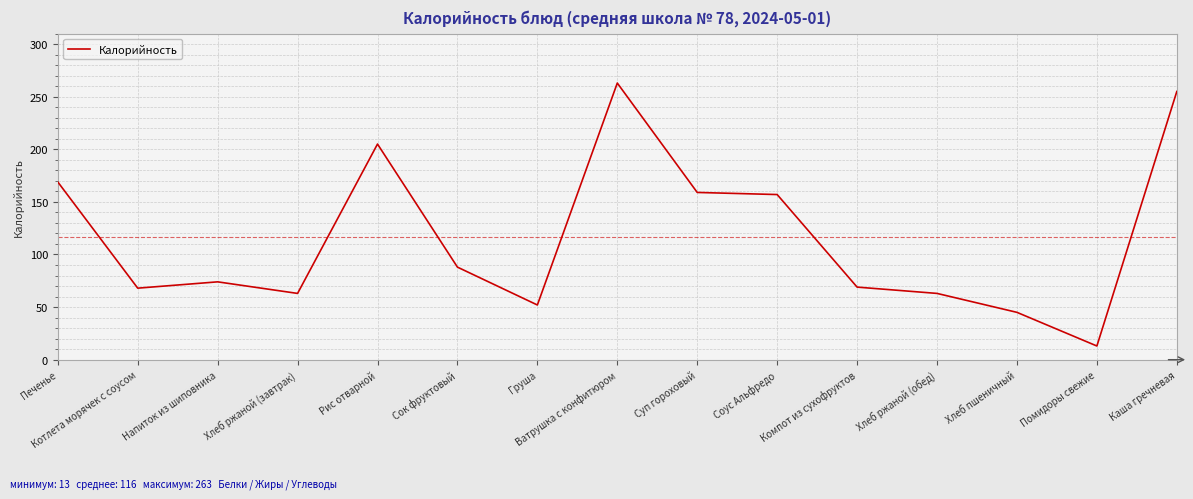

What position from the right is Рис отварной?

11